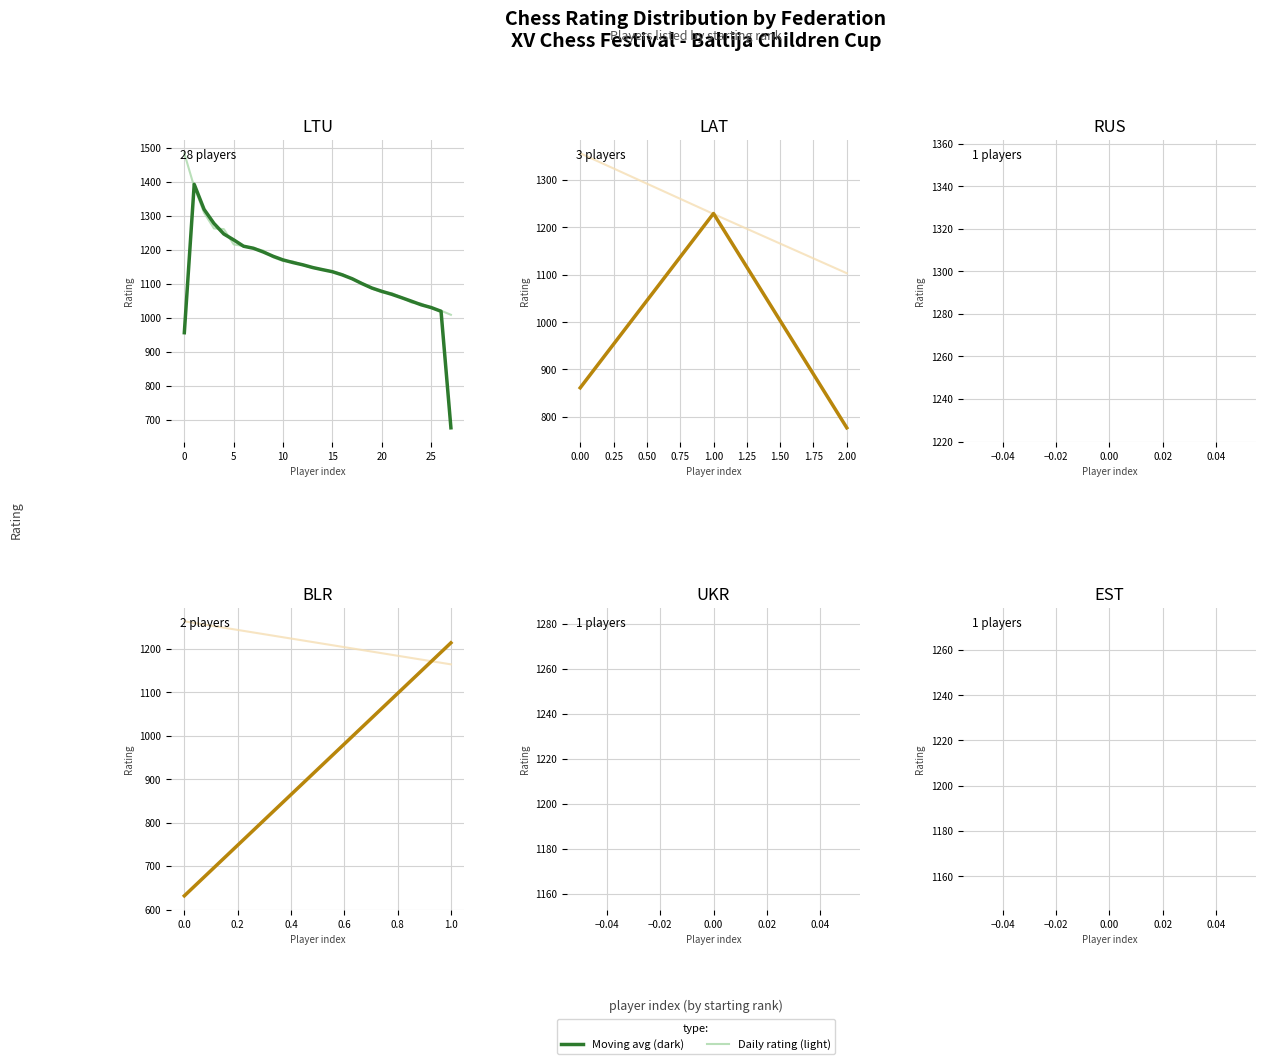

What position from the left is 1.0?

2